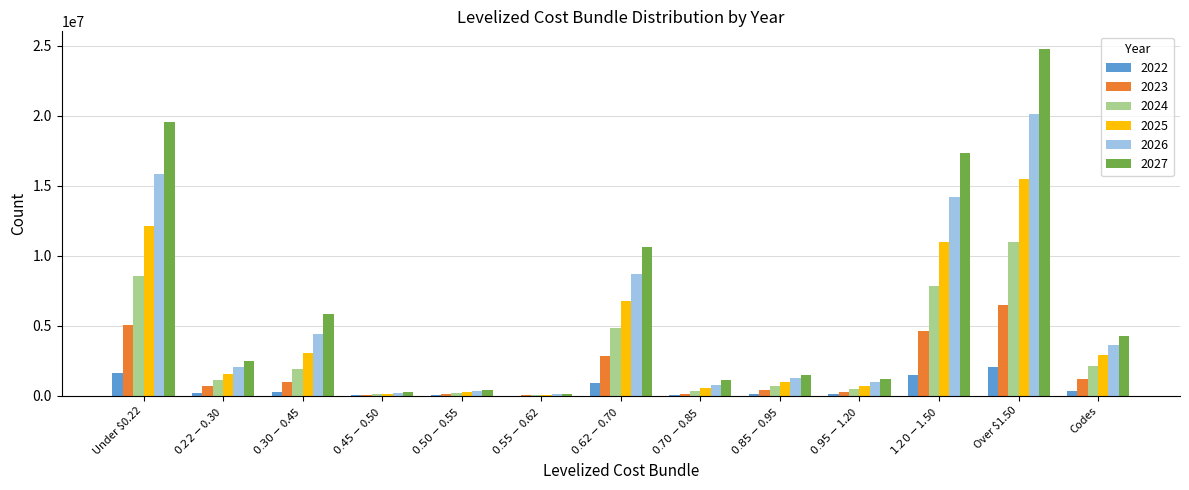

What is the total value across all series at Codes?

14485378.5